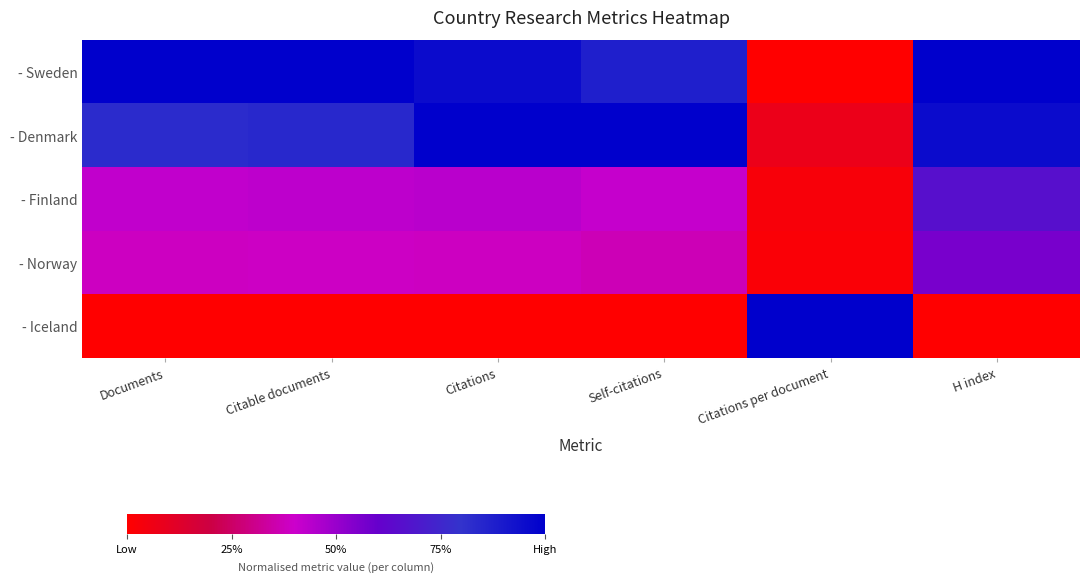

Which series has the largest range (max minus min)?

- Sweden